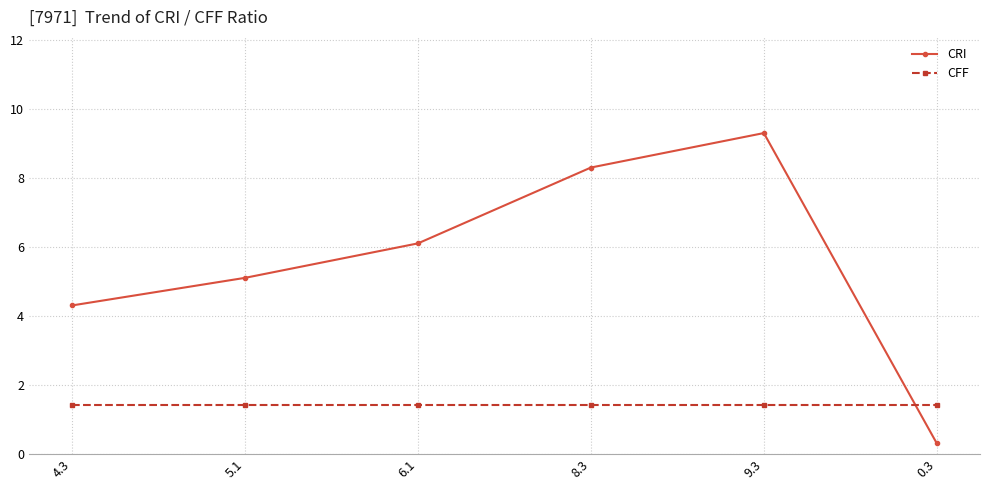

Reading left to right, what are all the values shown in this chart?

CRI: 4.3	5.1	6.1	8.3	9.3	0.3
CFF: 1.4	1.4	1.4	1.4	1.4	1.4